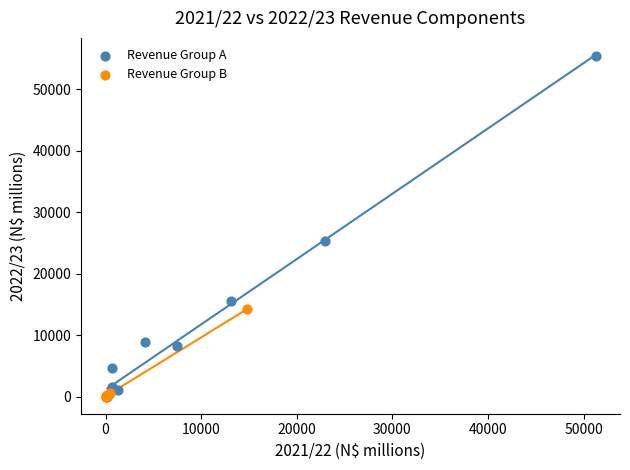

Which series has the largest Y range (max minus min)?

Revenue Group A